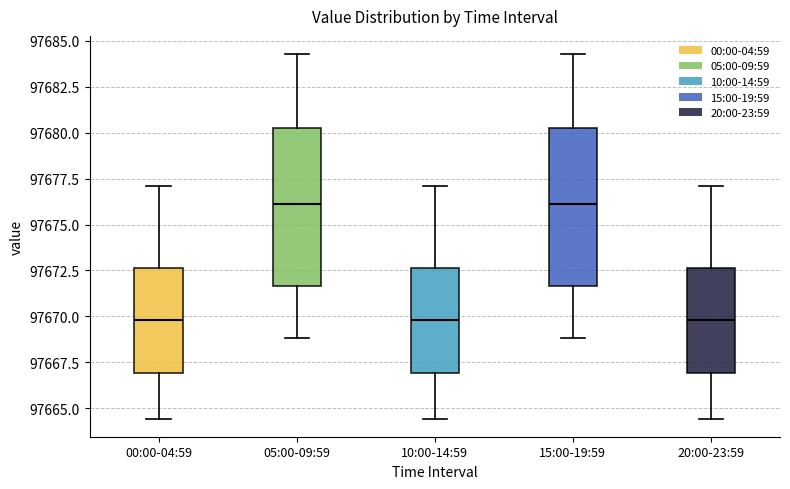

Reading left to right, transcribe this box plot: for each box, give where its median line is, the range the box spans, and where its two whiskers end, as read against the y-axis. The values are not printed on the chart, so give them approximately, as read against the axis.

00:00-04:59: median 97670.0, box 97667.0 to 97672.5, whiskers 97664.5 to 97677.0
05:00-09:59: median 97676.0, box 97671.5 to 97680.0, whiskers 97669.0 to 97684.5
10:00-14:59: median 97670.0, box 97667.0 to 97672.5, whiskers 97664.5 to 97677.0
15:00-19:59: median 97676.0, box 97671.5 to 97680.0, whiskers 97669.0 to 97684.5
20:00-23:59: median 97670.0, box 97667.0 to 97672.5, whiskers 97664.5 to 97677.0